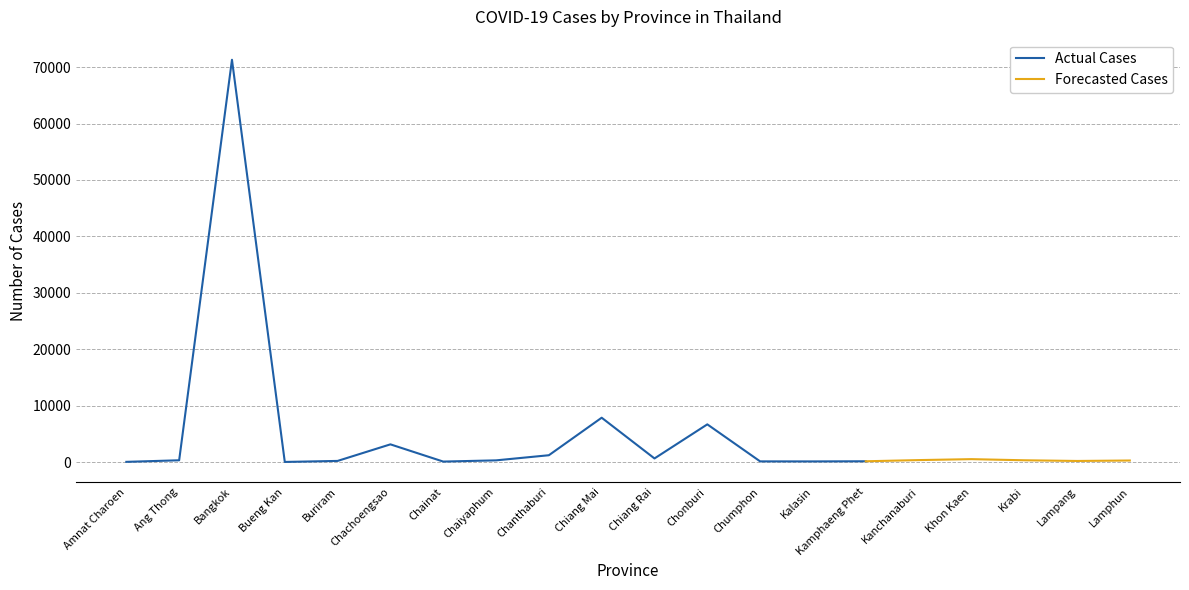

What is the difference between the values at Chumphon and Kalasin?

7